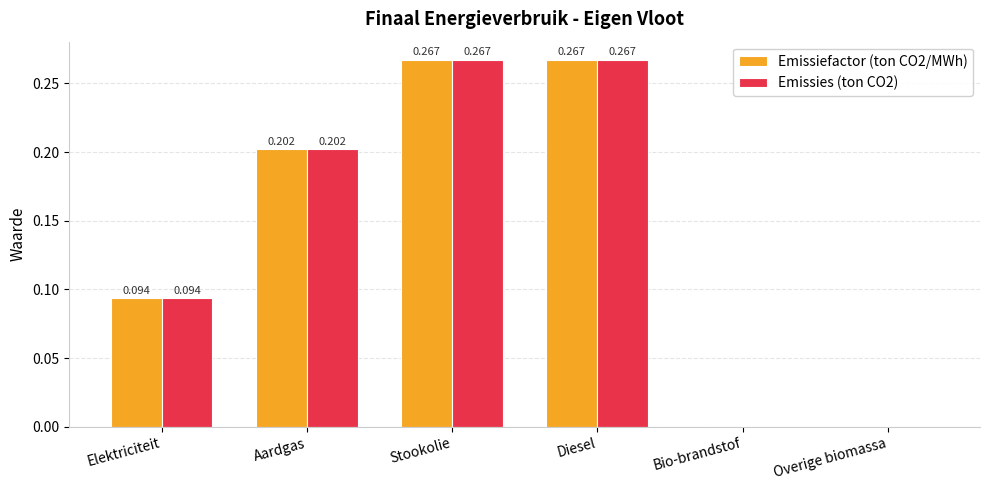

What is the difference between the Emissiefactor (ton CO2/MWh) values at Aardgas and Diesel?

0.1